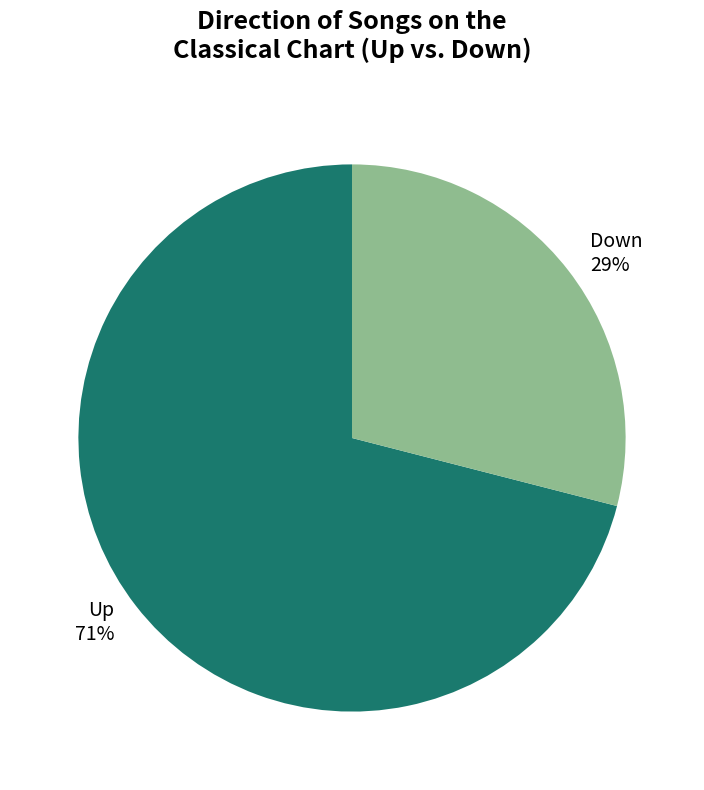

Is there any slice that represents more than half of the pie?

Yes